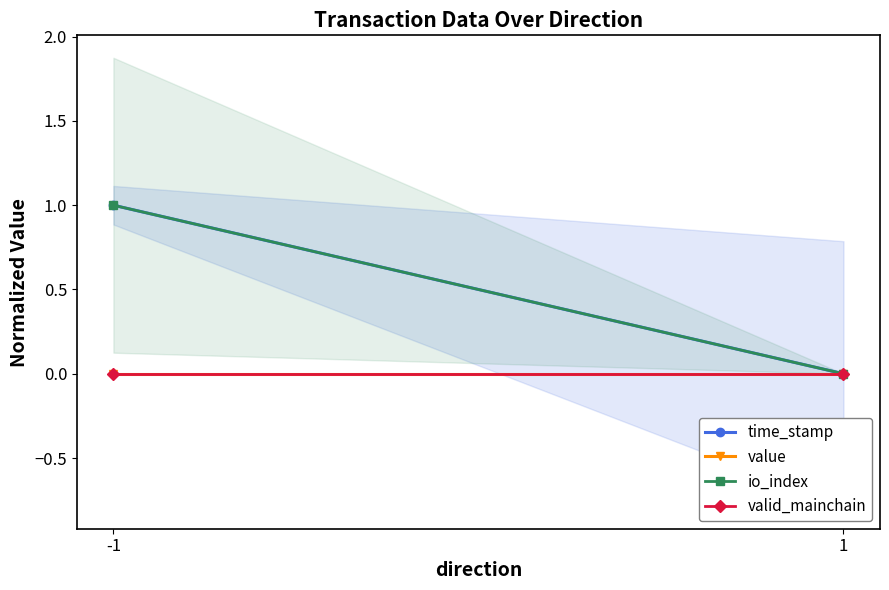

What is the maximum value for io_index?

1